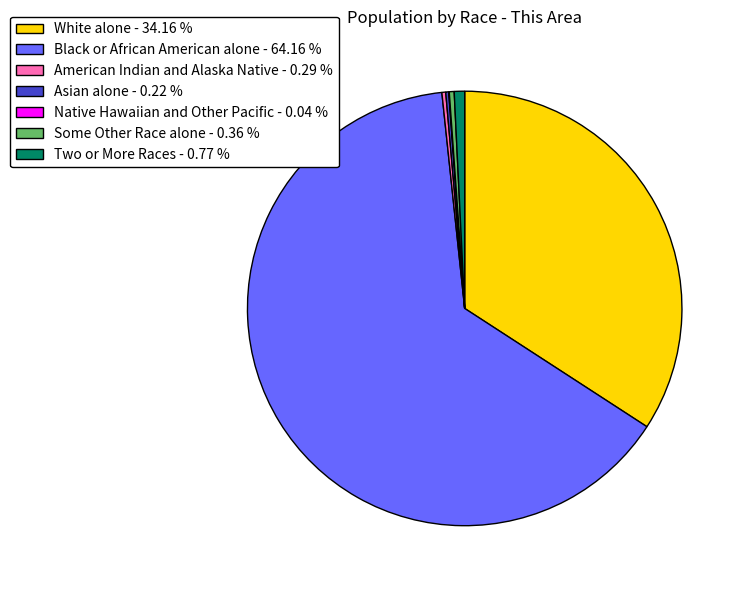

What is the largest slice in the pie chart?

Black or African American alone